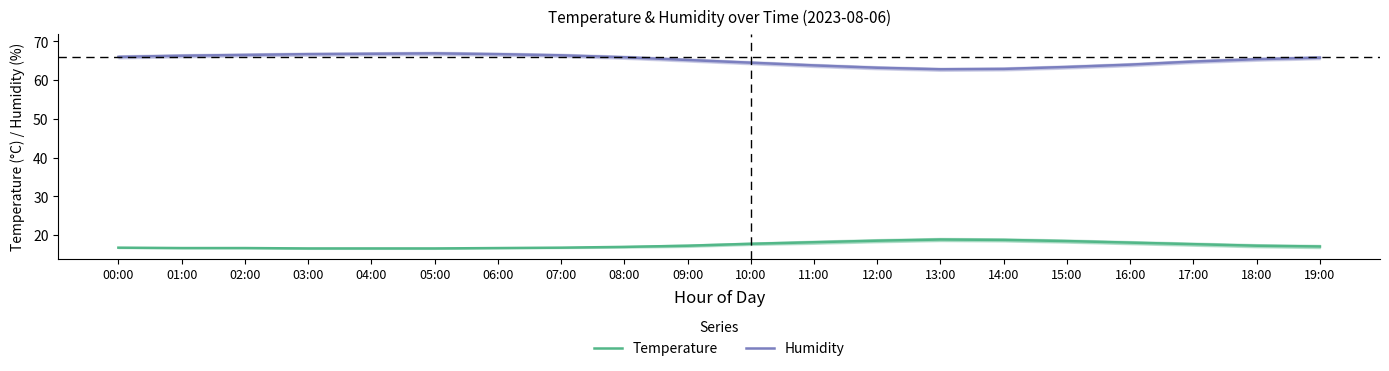

What is the difference between the maximum and minimum values in the Temperature series?

2.3